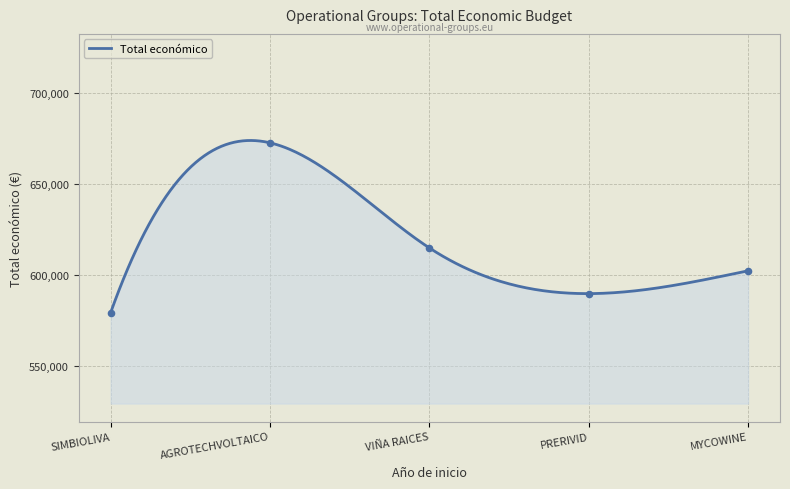

What is the change in value from SIMBIOLIVA to MYCOWINE?

+23143.4